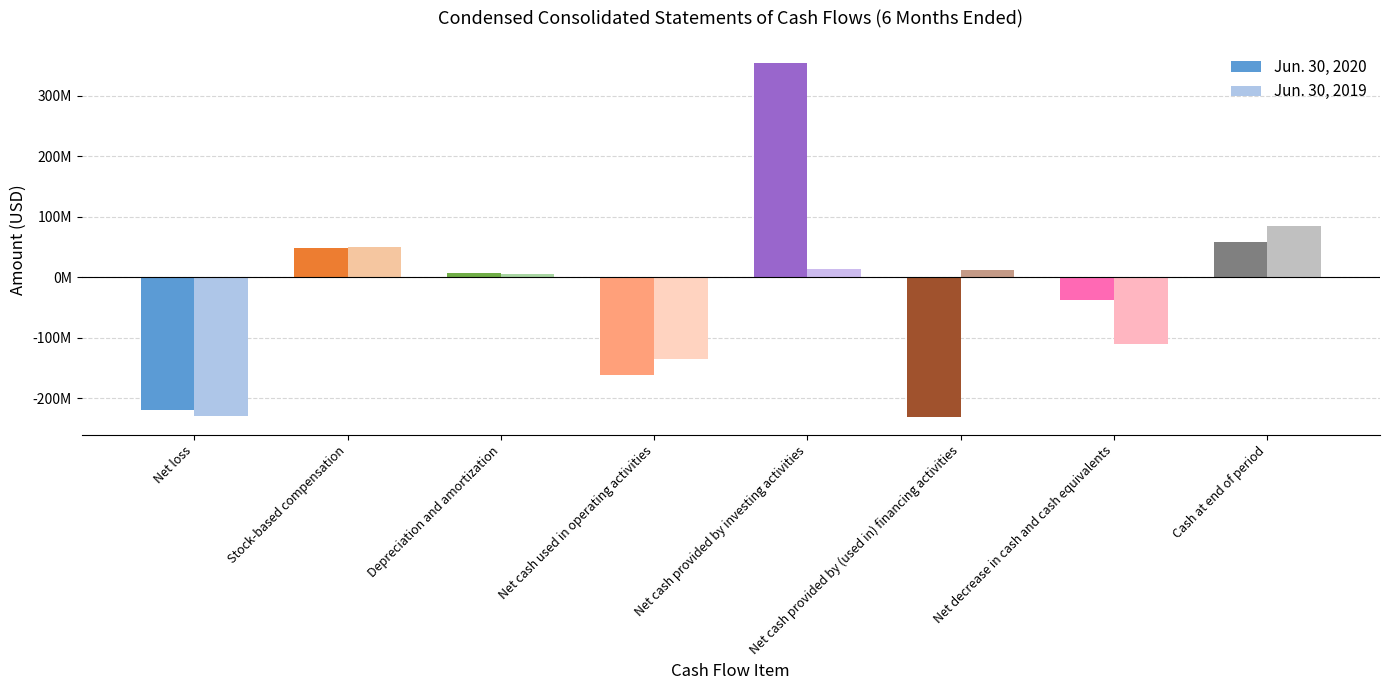

What are all the series names shown in the legend?

Jun. 30, 2020, Jun. 30, 2019